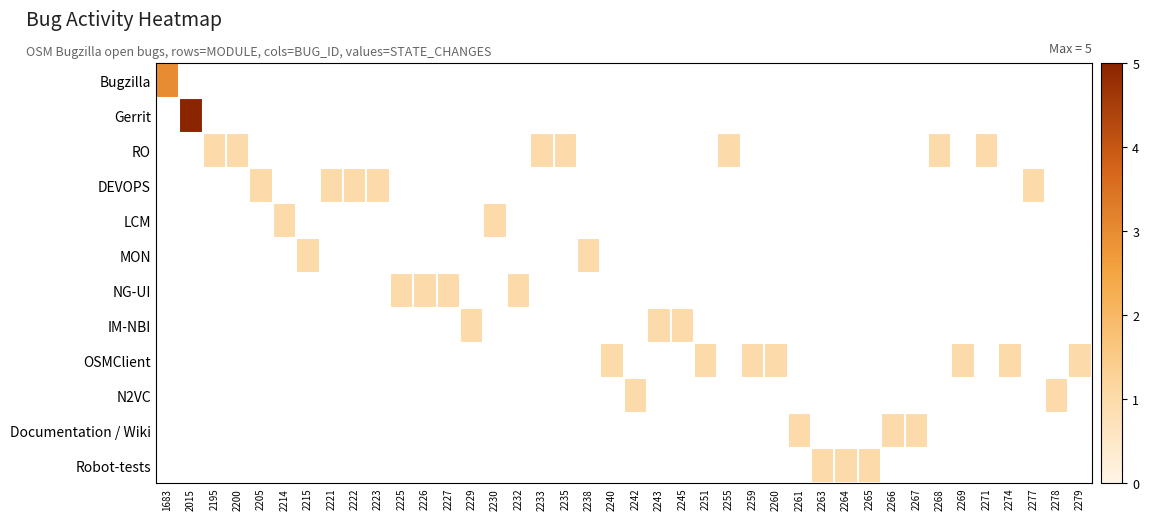

Is it true that RO equals 0.6 at 2255?

False